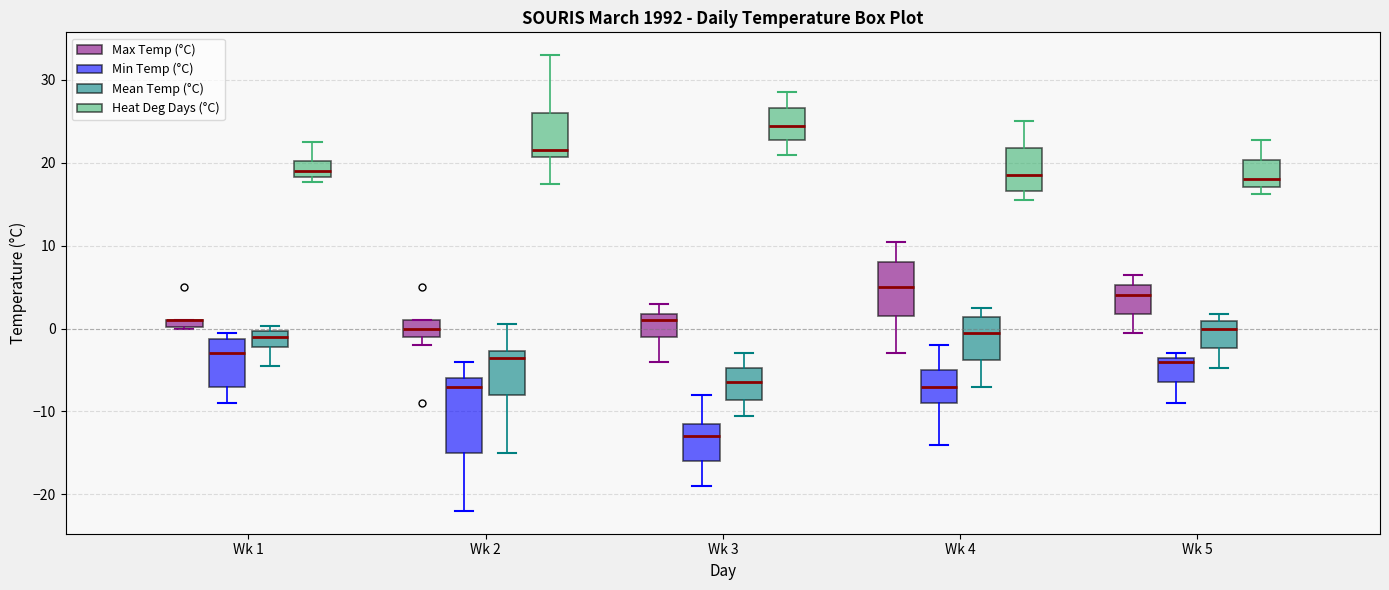

Which box is the tallest, from its lower edge to its upper edge?

Wk 2 (Min Temp (°C))